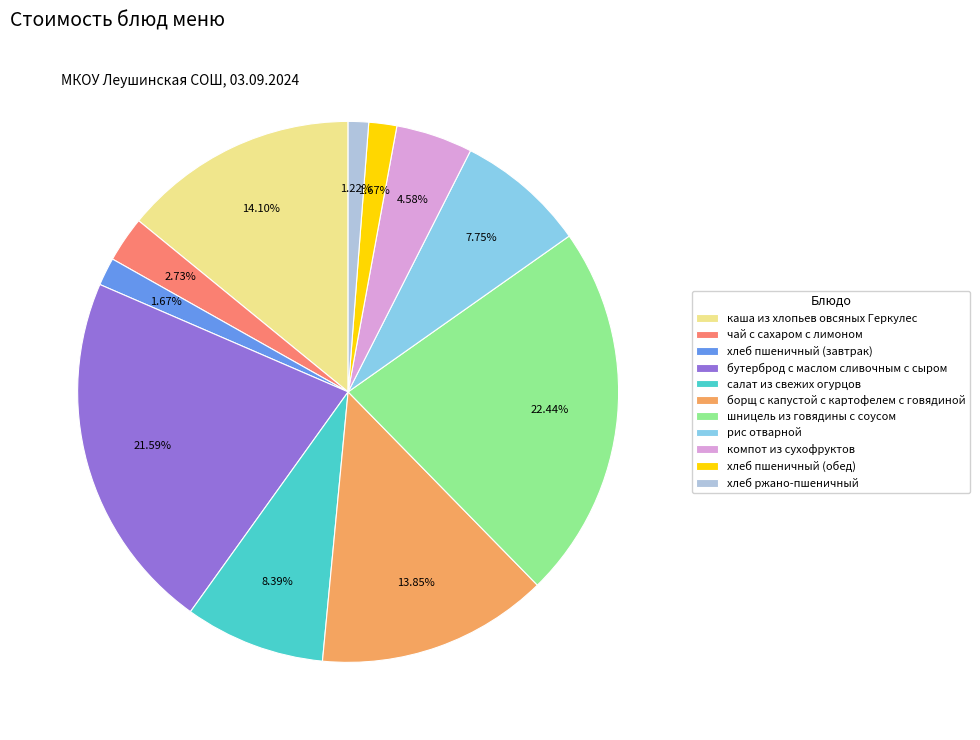

To the nearest percent, what is the average slice percentage?

9%